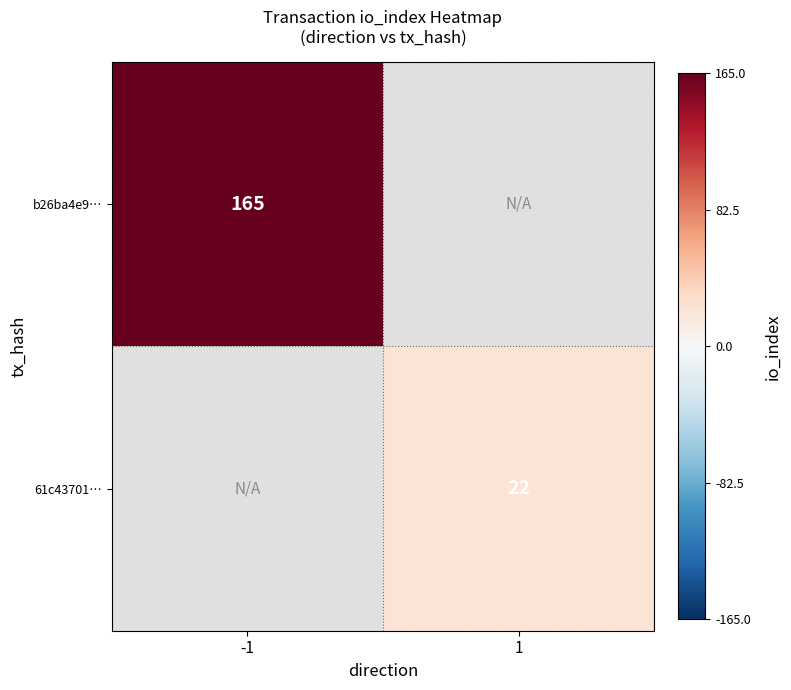

The value of 61c43701… at 1 is 38. True or false?

False